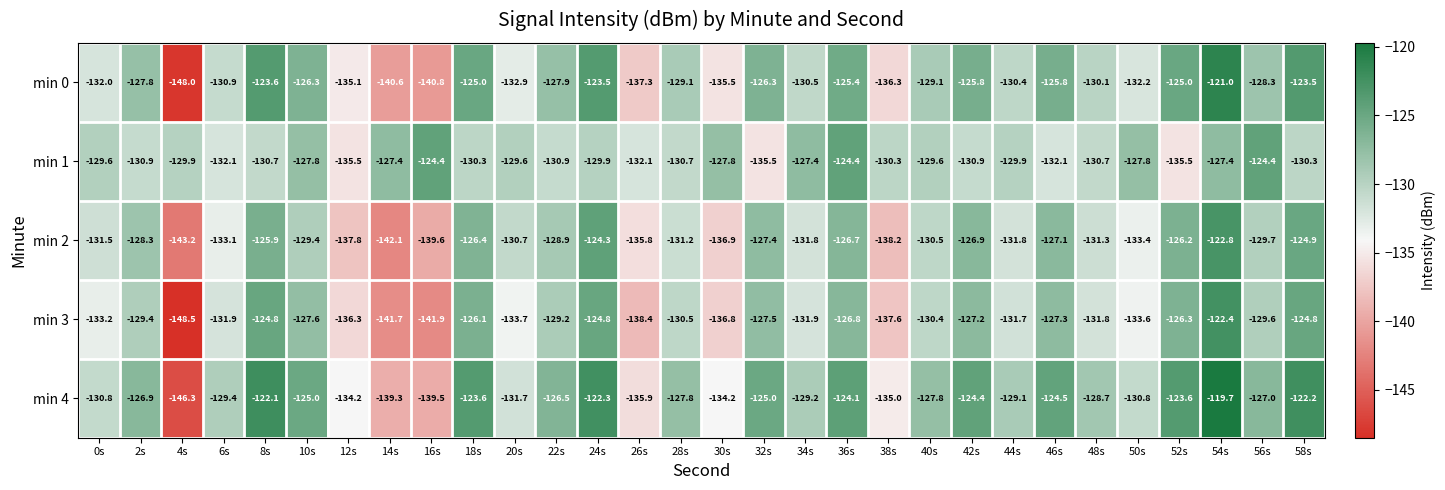

Where does the min 3 series first go above -130?

2s